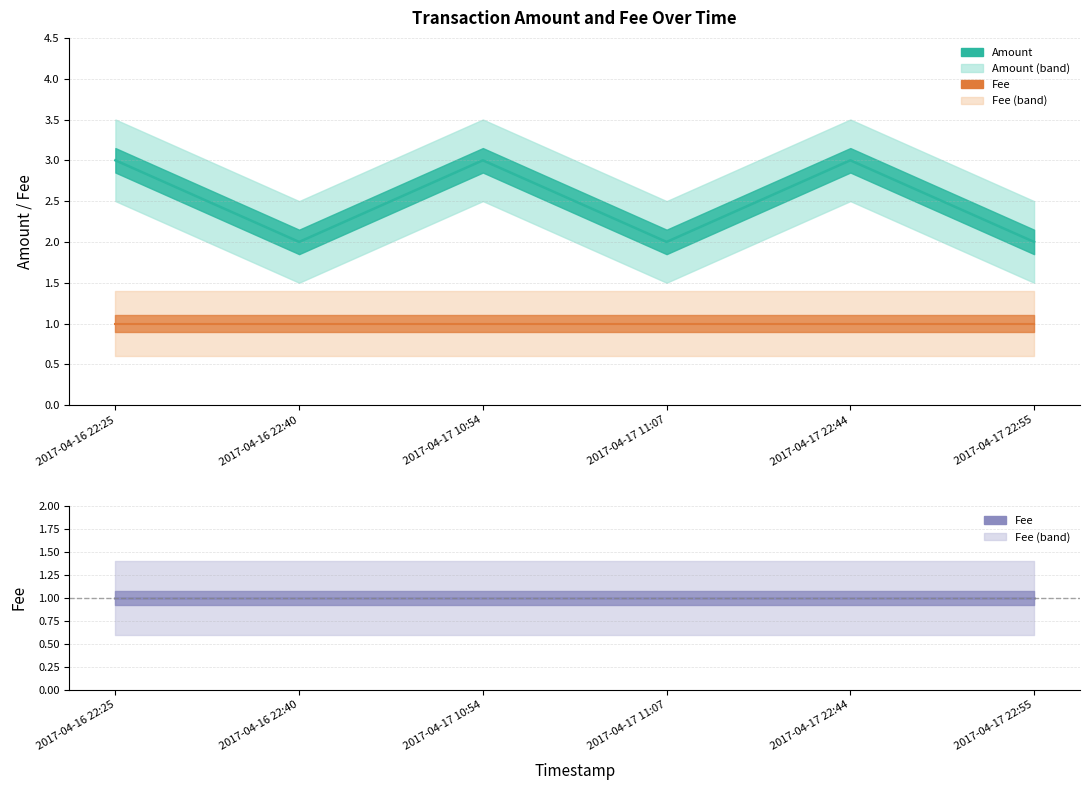

Is it true that the value at 2017-04-17 22:44 is 4?

False